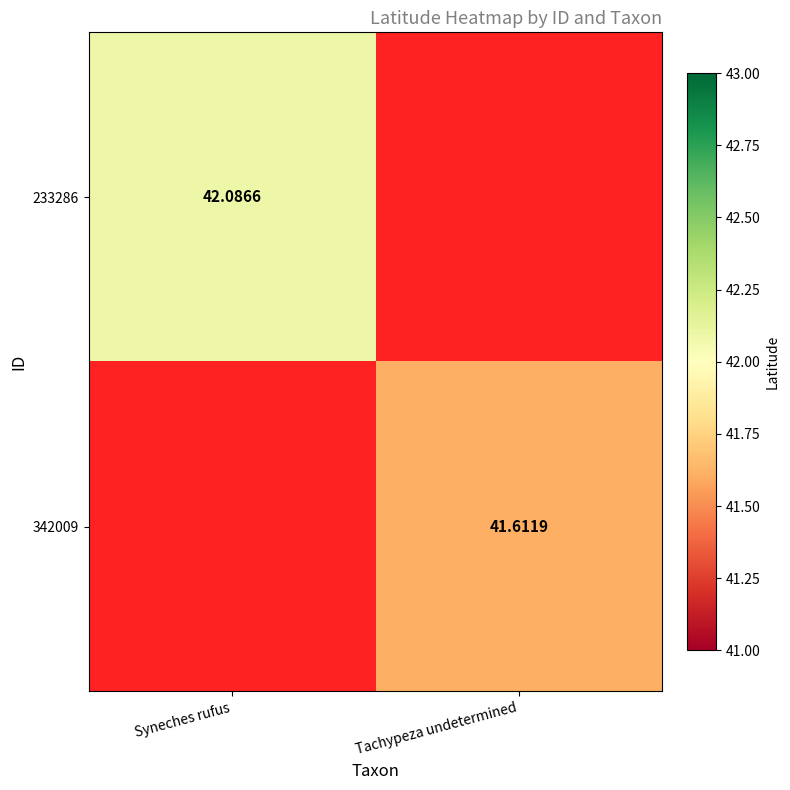

How many series are shown in this chart?

2